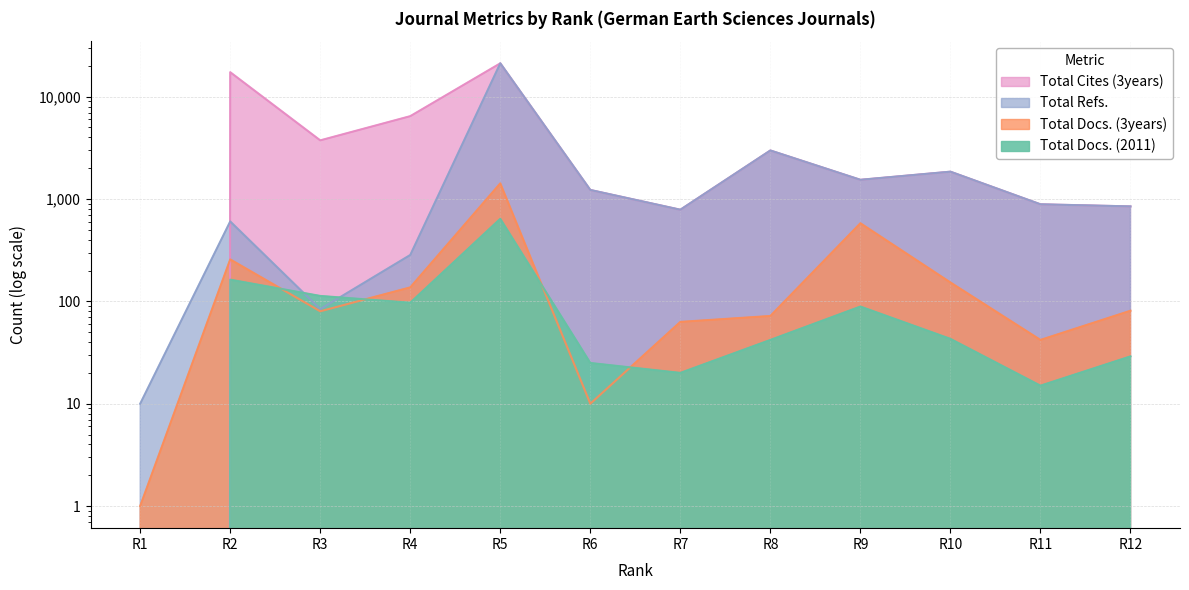

Is it true that Total Refs. equals 84 at R3?

True